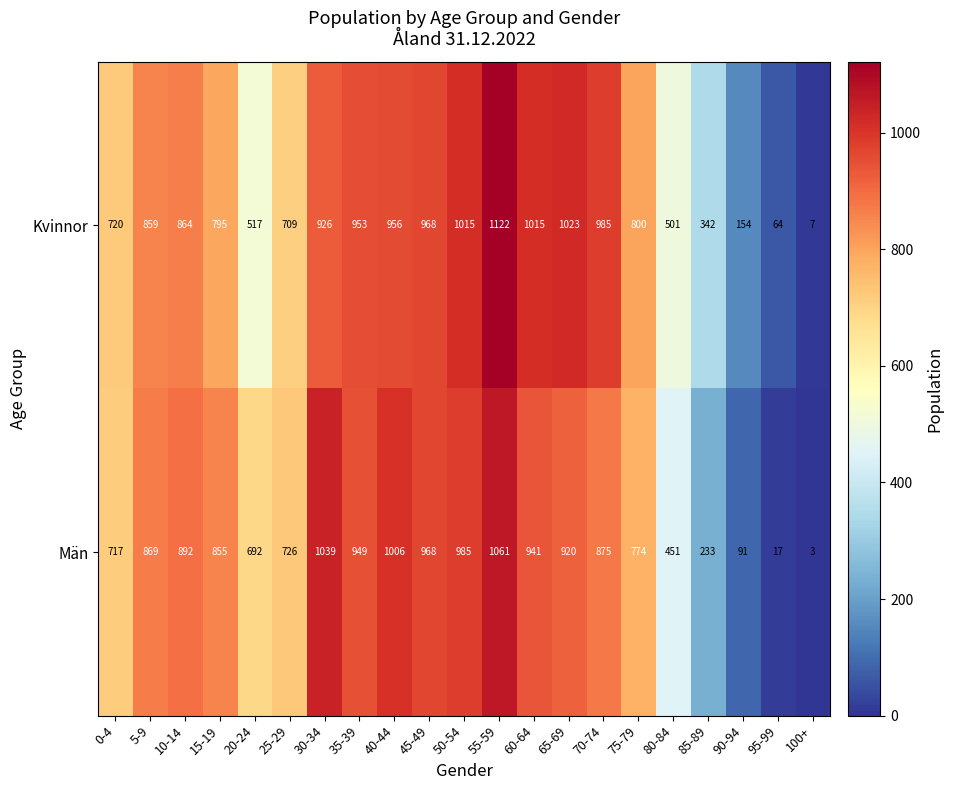

What is the sum of all Kvinnor values?

15295